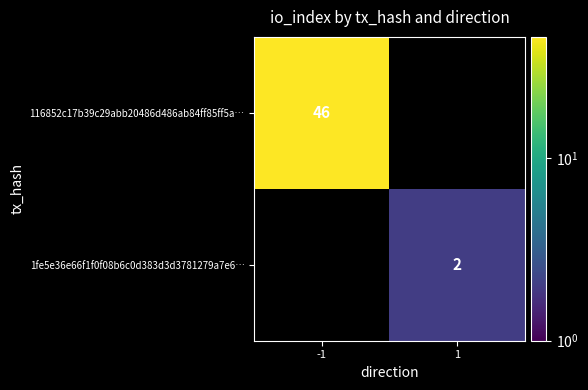

The 1fe5e36e66f1f0f08b6c0d383d3d3781279a7e6… series shows 2 at 1. True or false?

True